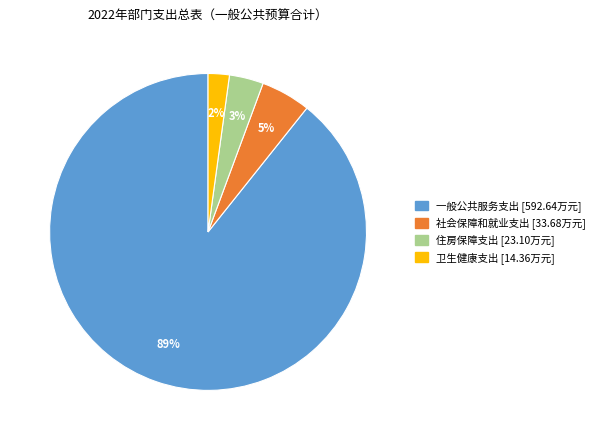

Is it true that 一般公共服务支出 is 89% of the pie?

True